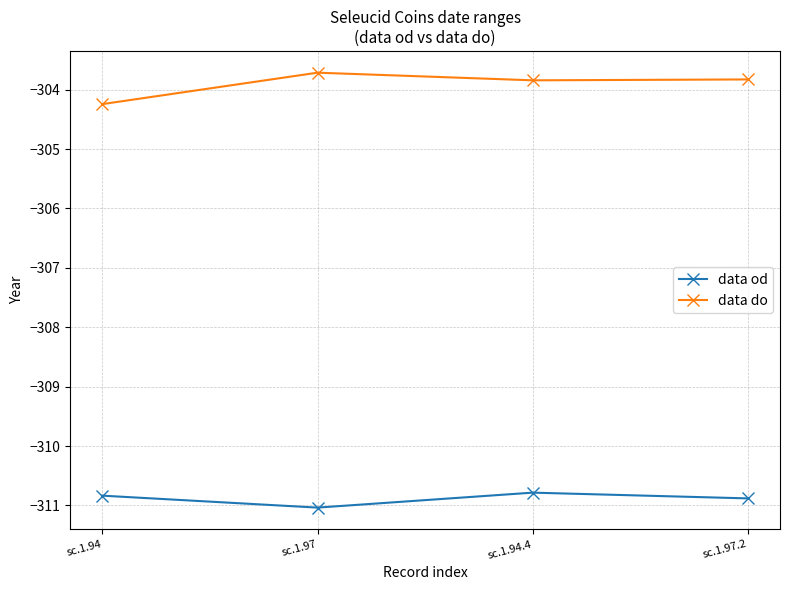

Reading left to right, extract all data points from this chart.

data od: sc.1.94=-310.8	sc.1.97=-311.0	sc.1.94.4=-310.8	sc.1.97.2=-310.9
data do: sc.1.94=-304.2	sc.1.97=-303.7	sc.1.94.4=-303.8	sc.1.97.2=-303.8